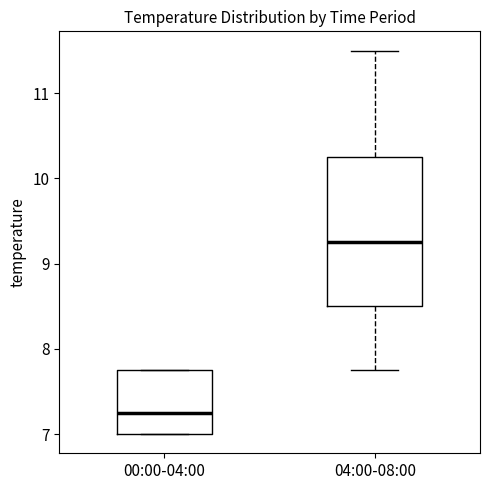

Which box's median line is the lowest?

00:00-04:00